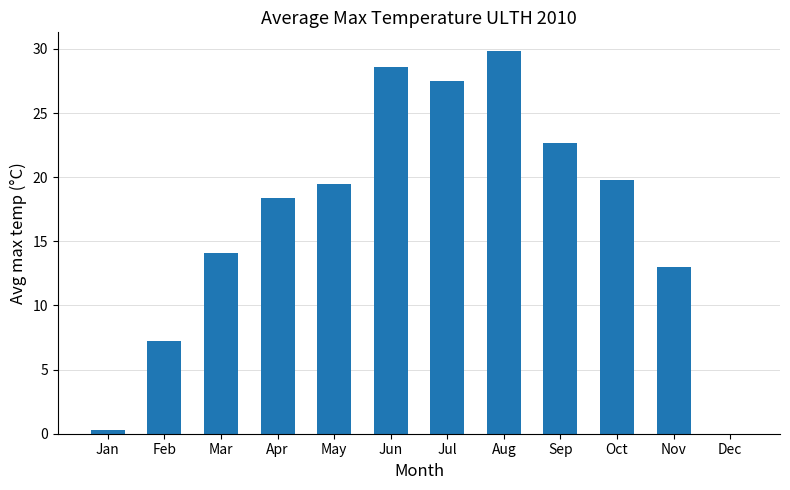

What is the change in value from Feb to Nov?

+5.8